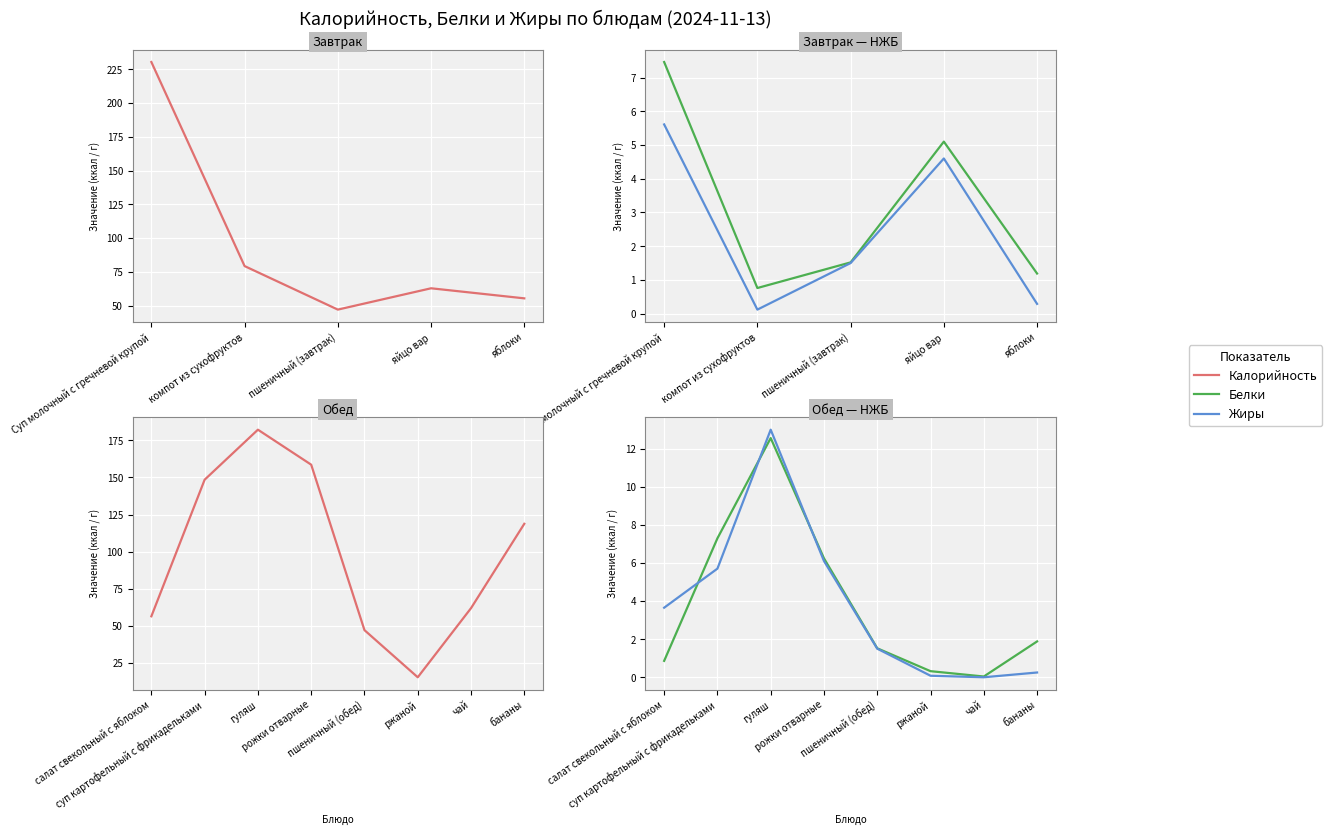

True or false: Белки has more than 2 points higher than both neighbors.

False